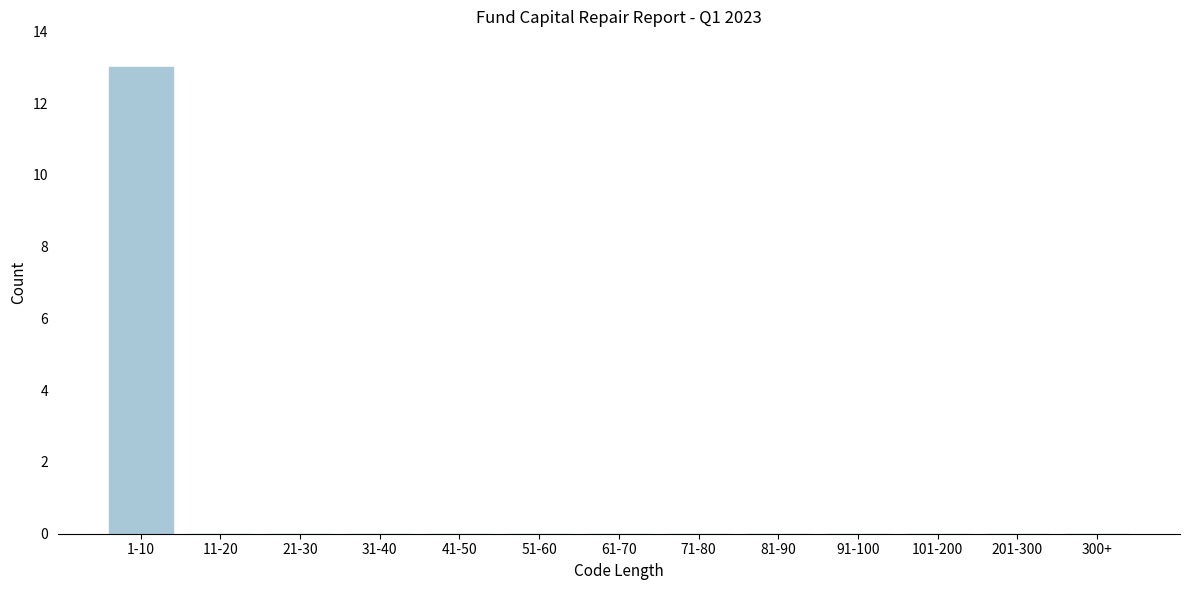

Reading left to right, transcribe all the data shown in this chart.

1-10=13	11-20=0	21-30=0	31-40=0	41-50=0	51-60=0	61-70=0	71-80=0	81-90=0	91-100=0	101-200=0	201-300=0	300+=0